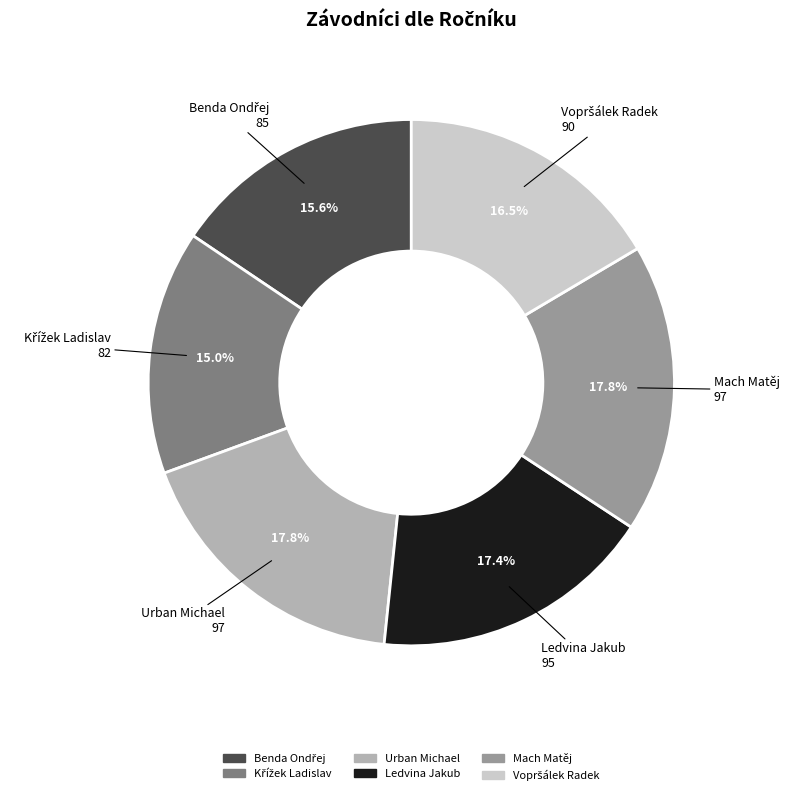

Does Mach Matěj account for over 50% of the chart?

No